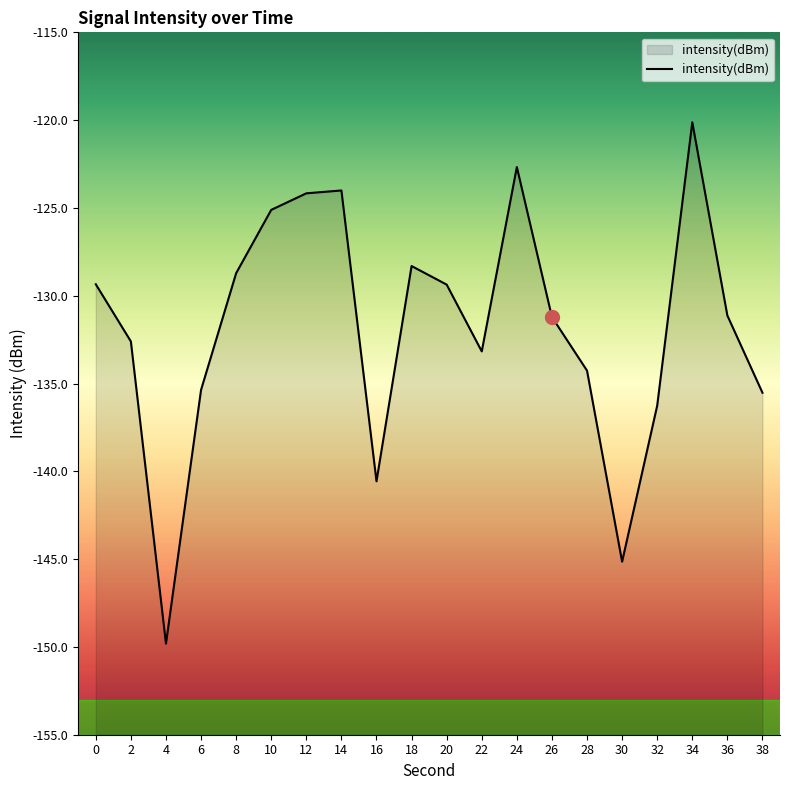

Rank the categories by value from highest to lowest.

34, 24, 14, 12, 10, 18, 8, 0, 20, 36, 26, 2, 22, 28, 6, 38, 32, 16, 30, 4